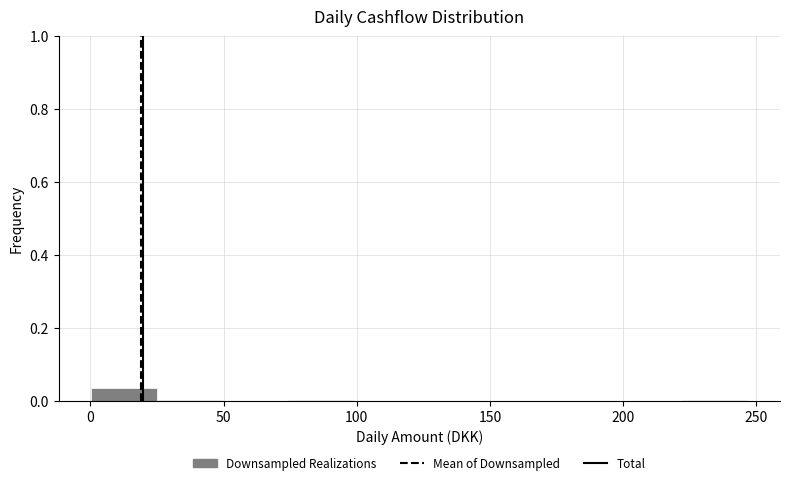

Which range on the x-axis has the tallest bar?

0 to 25